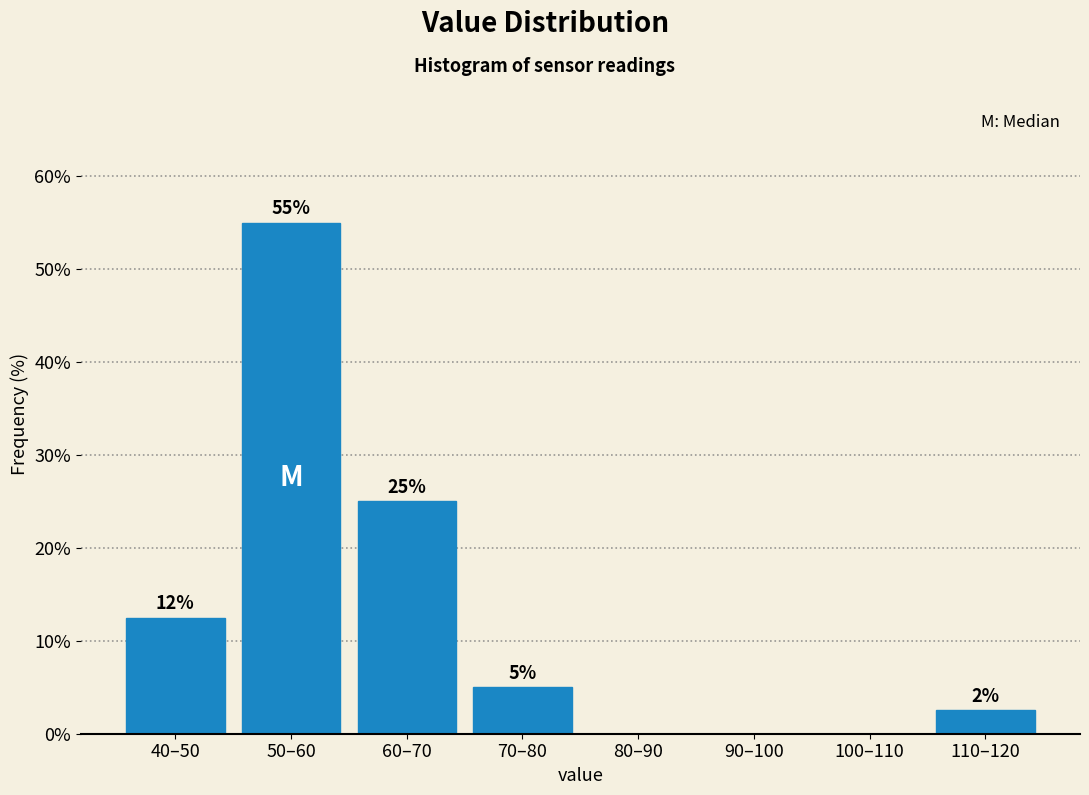

Where does the data first go above 5?

40–50